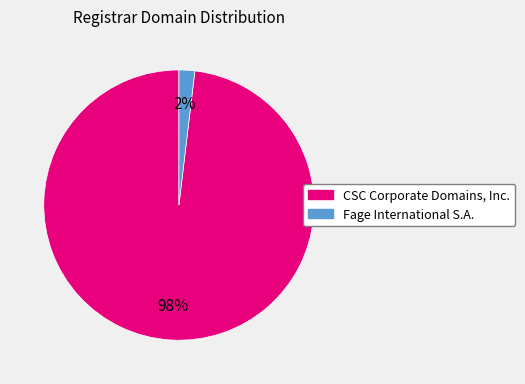

What is the largest slice in the pie chart?

CSC Corporate Domains, Inc.